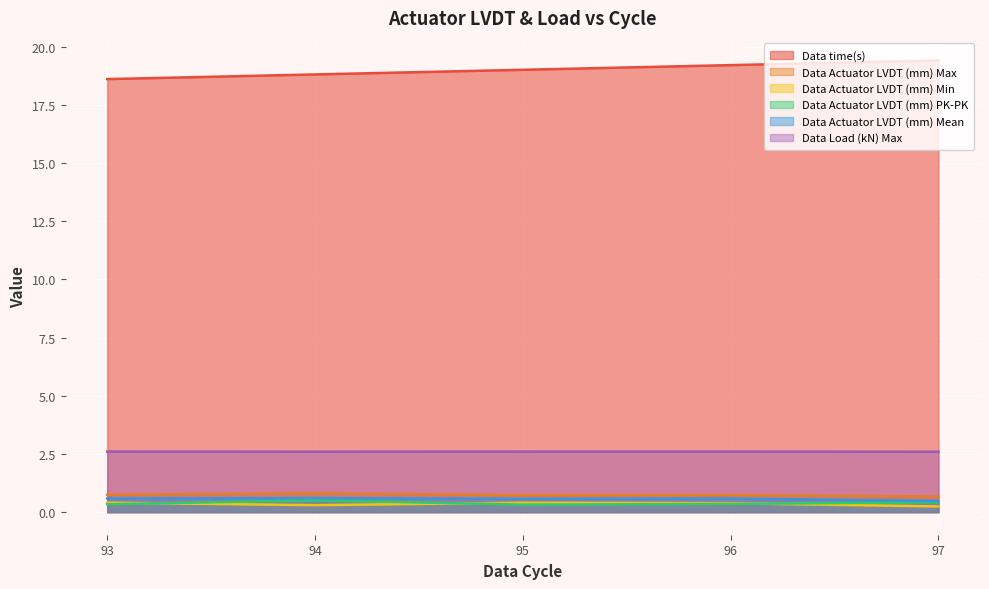

Reading right to left, extract all data points from this chart.

Data time(s): 19.4	19.2	19.0	18.8	18.6
Data Actuator LVDT (mm) Max: 0.7	0.7	0.7	0.8	0.7
Data Actuator LVDT (mm) Min: 0.2	0.4	0.4	0.3	0.4
Data Actuator LVDT (mm) PK-PK: 0.4	0.4	0.3	0.5	0.3
Data Actuator LVDT (mm) Mean: 0.5	0.6	0.6	0.6	0.6
Data Load (kN) Max: 2.6	2.6	2.6	2.6	2.6